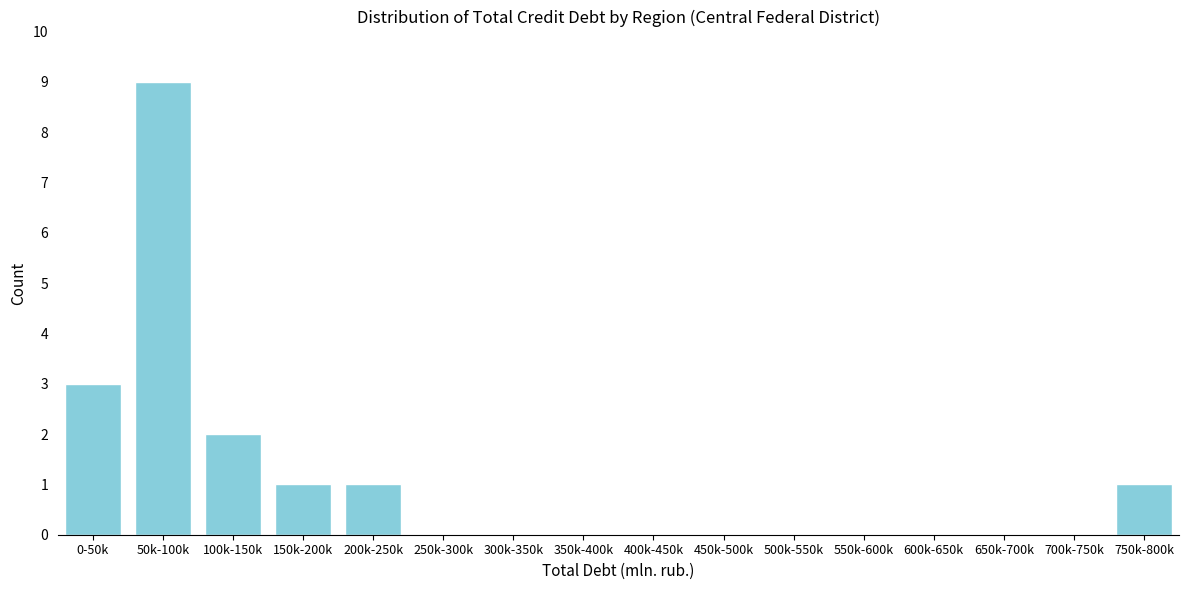

Reading left to right, what are all the values shown in this chart?

0-50k=3	50k-100k=9	100k-150k=2	150k-200k=1	200k-250k=1	250k-300k=0	300k-350k=0	350k-400k=0	400k-450k=0	450k-500k=0	500k-550k=0	550k-600k=0	600k-650k=0	650k-700k=0	700k-750k=0	750k-800k=1